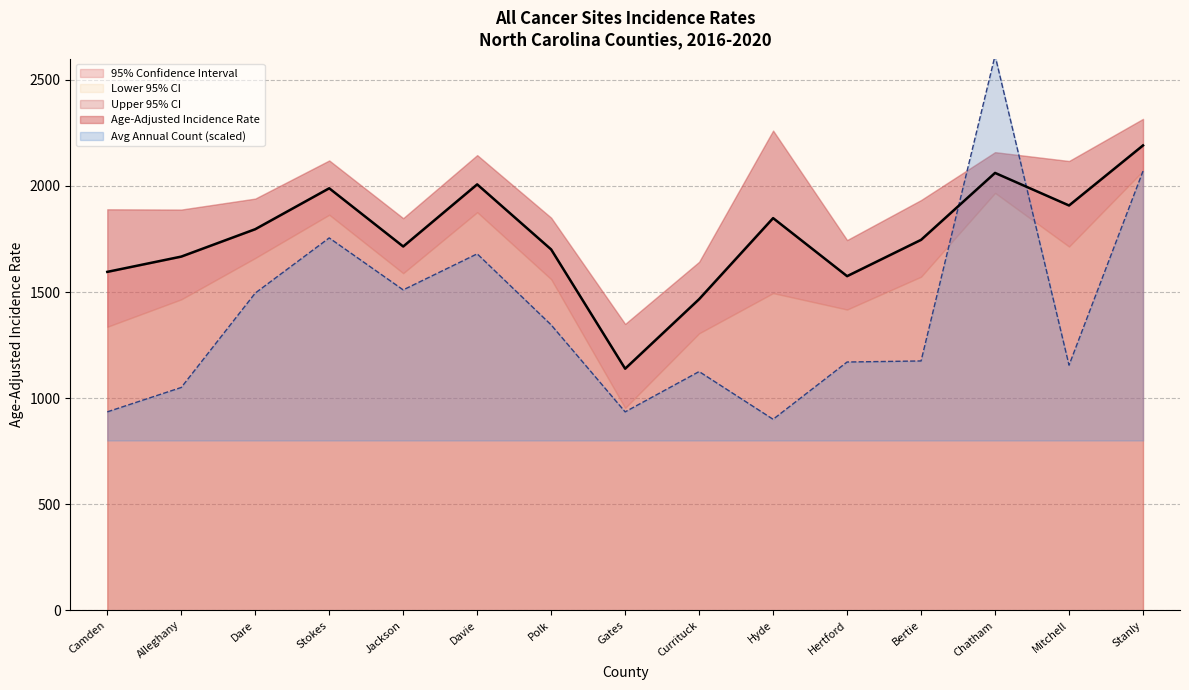

Is it true that Avg Annual Count (scaled) equals 900 at Hyde?

True